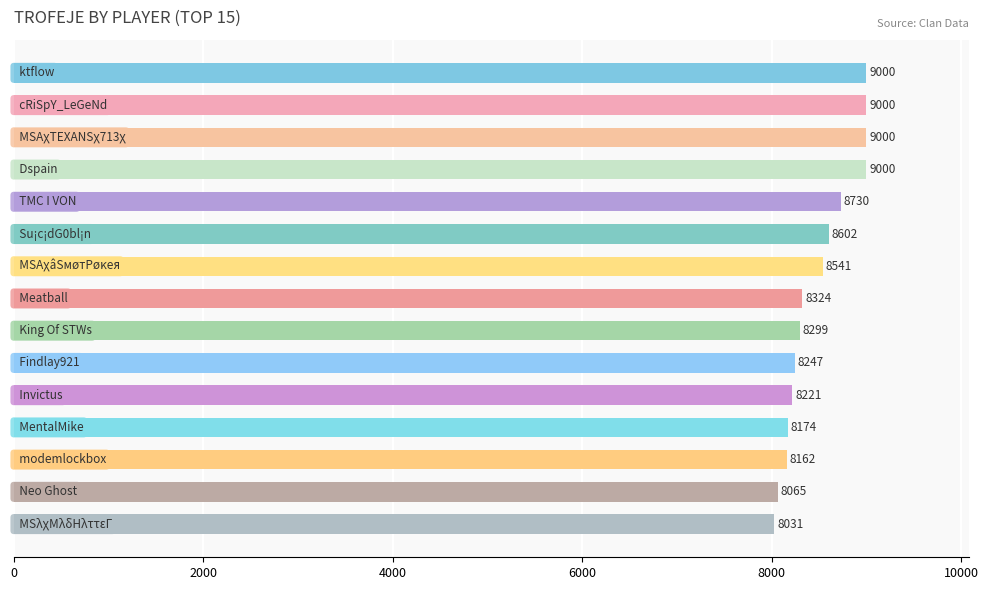

How many values are below 8324?

7